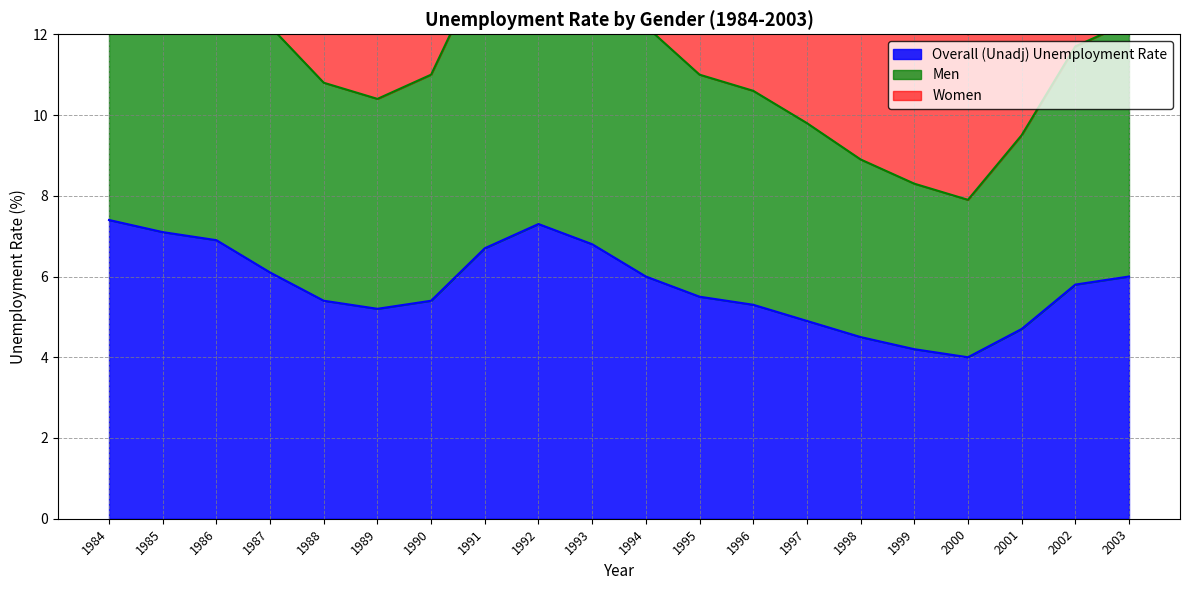

In Men, how many points are higher than both neighbors (excluding endpoints)?

1